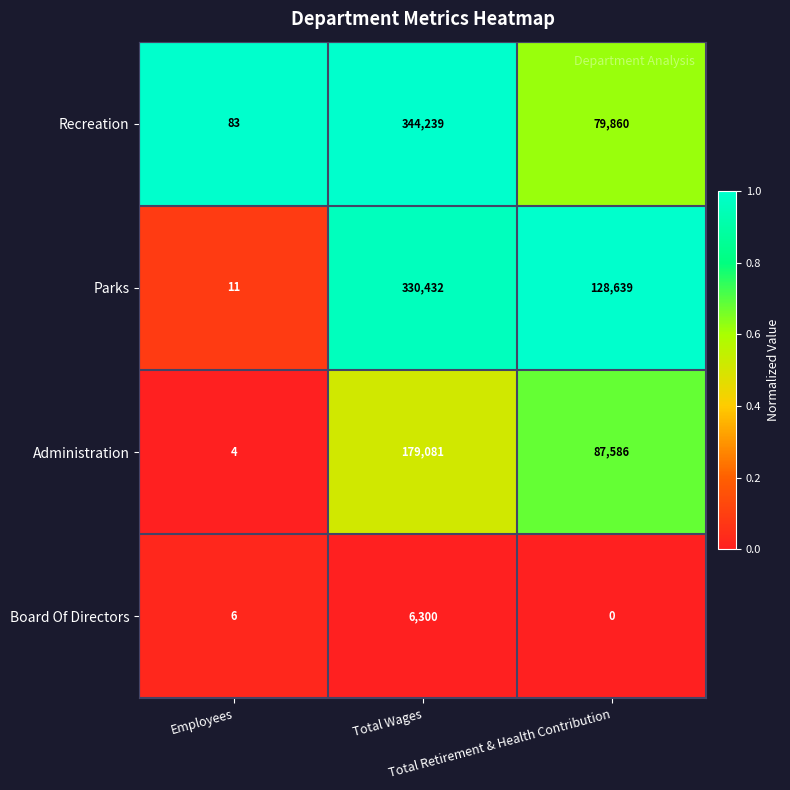

How many Recreation values are between 83 and 344239?

3